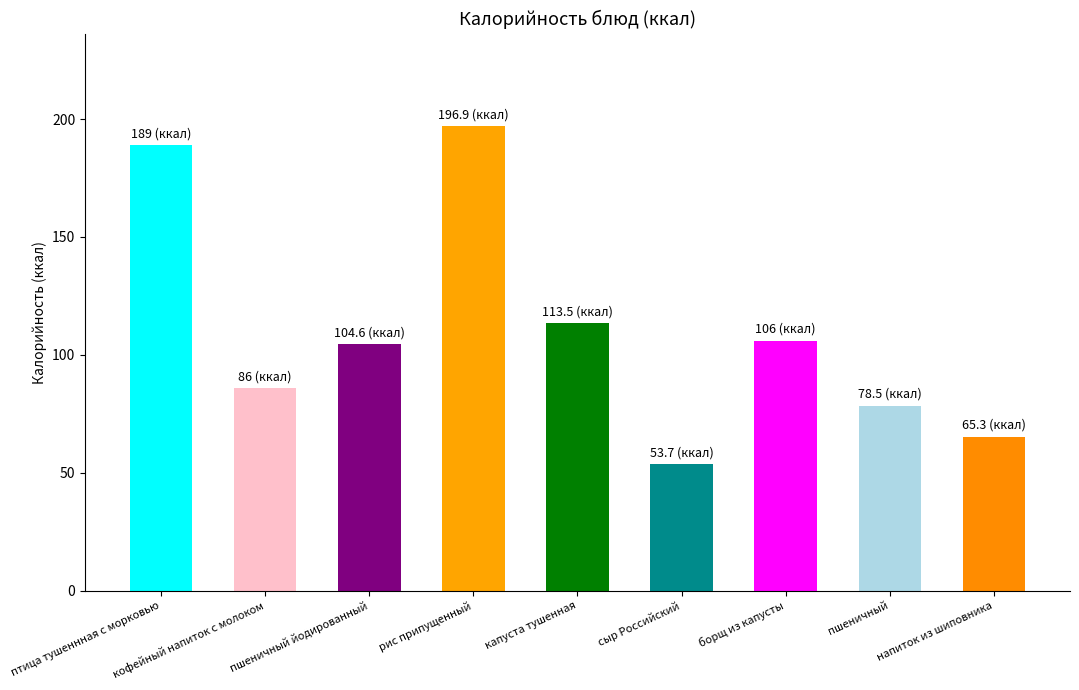

What is the sum of the values at пшеничный йодированный and рис припущенный?

301.5